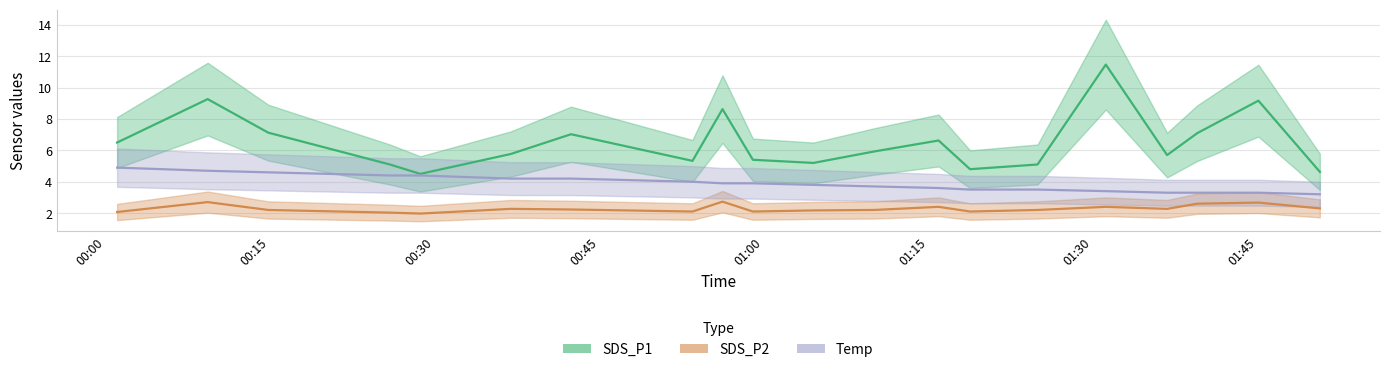

True or false: Temp and SDS_P2 intersect in this chart.

False